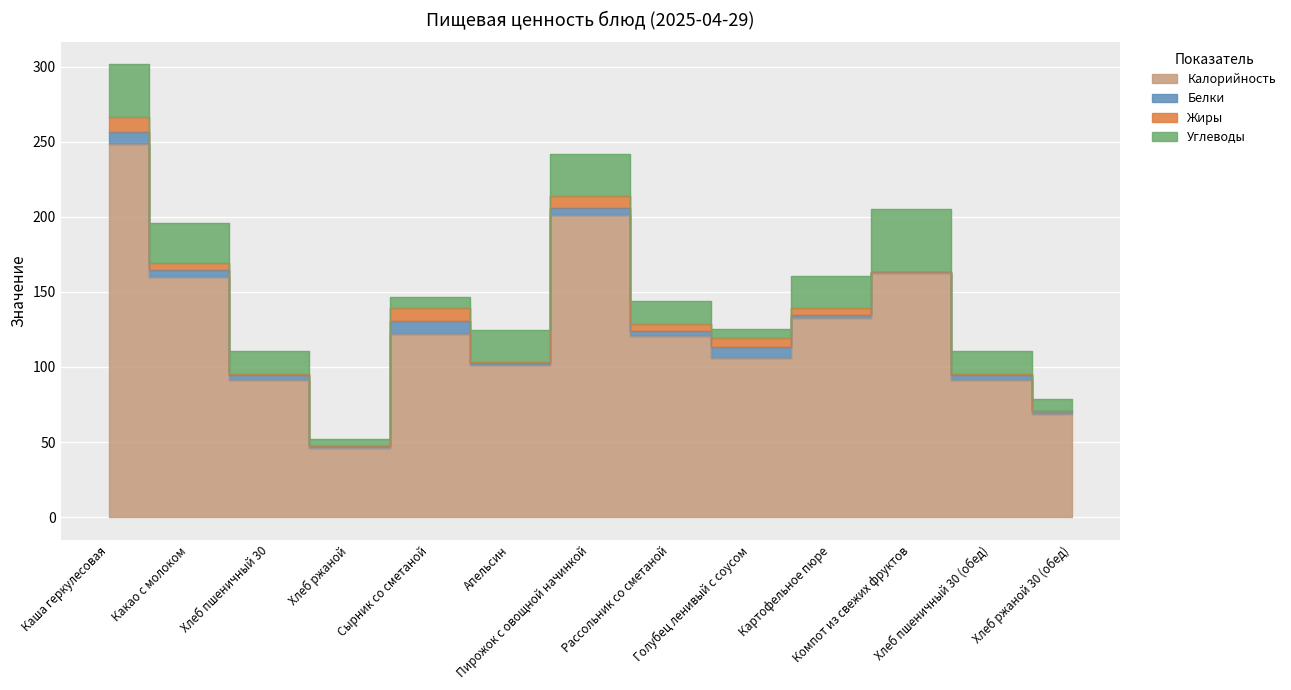

How many interior local peaks does the Белки series have?

4